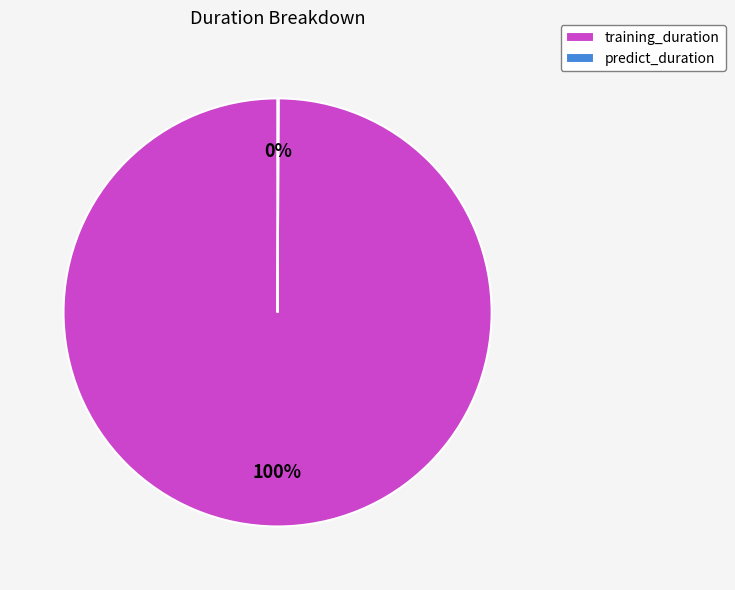

Which category has the biggest portion of the pie?

training_duration